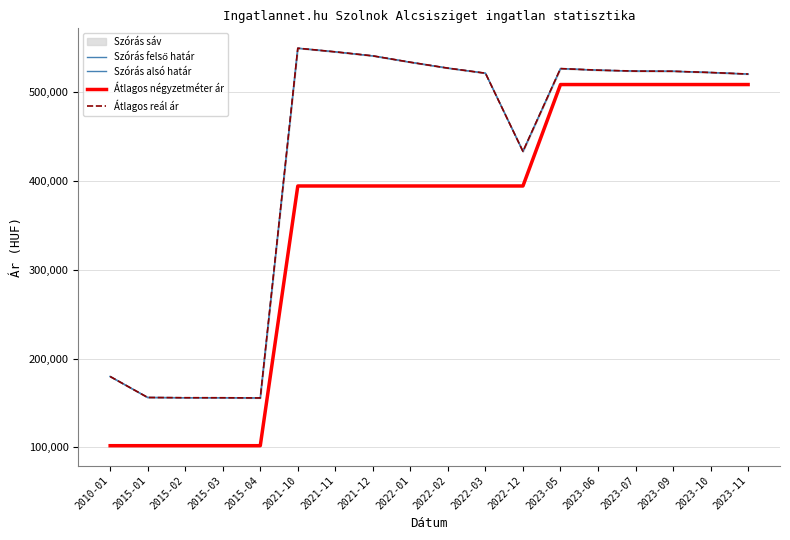

Is it true that Szórás alsó határ equals 815823 at 2022-01?

False